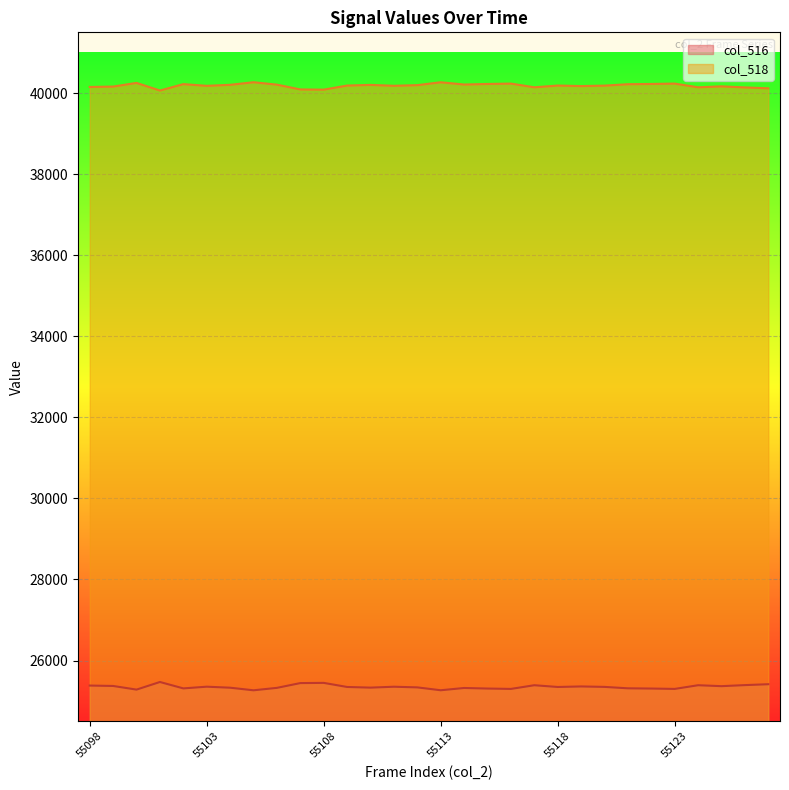

What is the difference between the maximum and minimum values in the col_516 series?

205